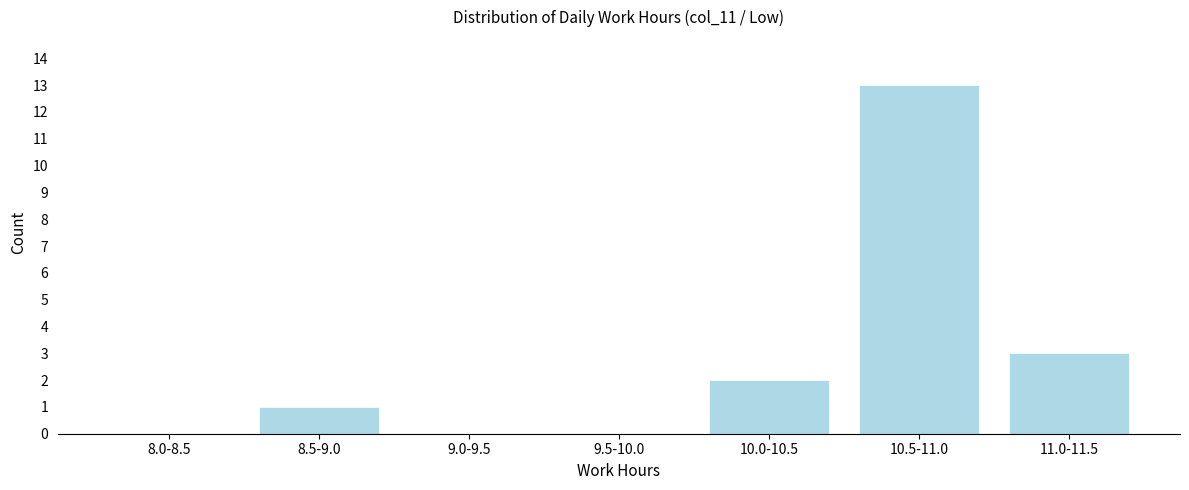

Reading left to right, transcribe all the data shown in this chart.

8.0-8.5=0	8.5-9.0=1	9.0-9.5=0	9.5-10.0=0	10.0-10.5=2	10.5-11.0=13	11.0-11.5=3